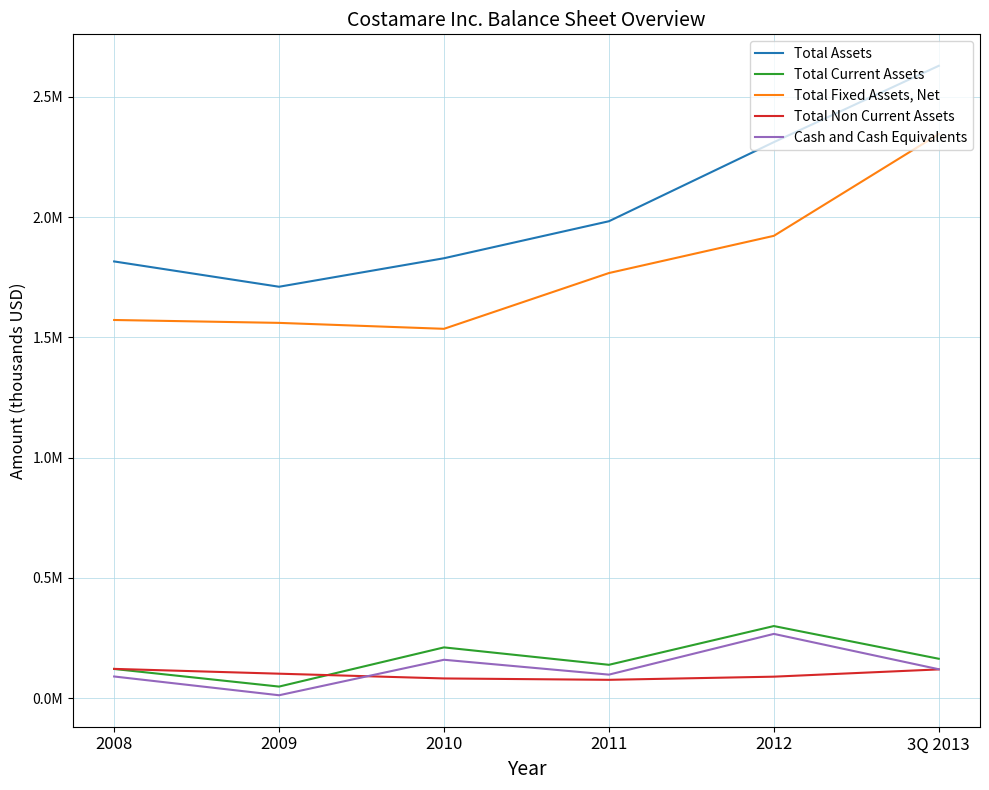

Rank the series at 2008 from lowest to highest value.

Cash and Cash Equivalents, Total Current Assets, Total Non Current Assets, Total Fixed Assets, Net, Total Assets